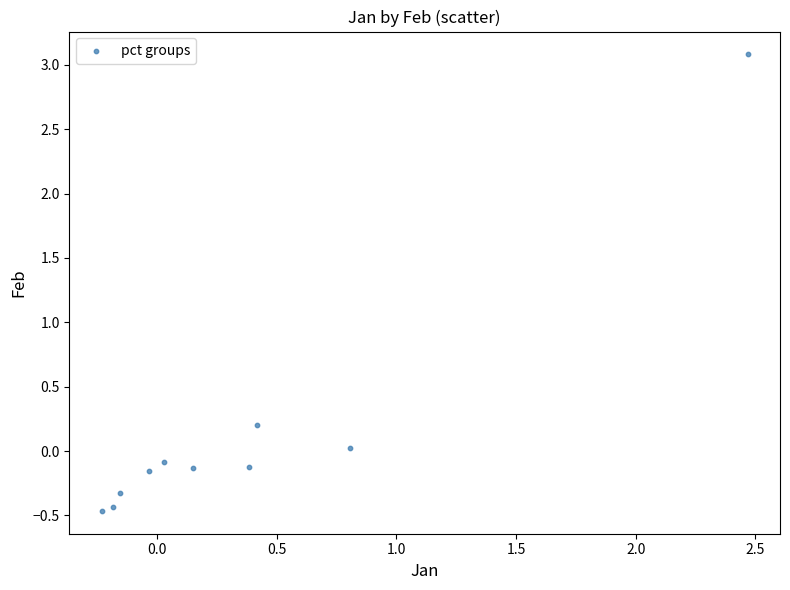

What is the range of Y values (max minus min)?

3.5